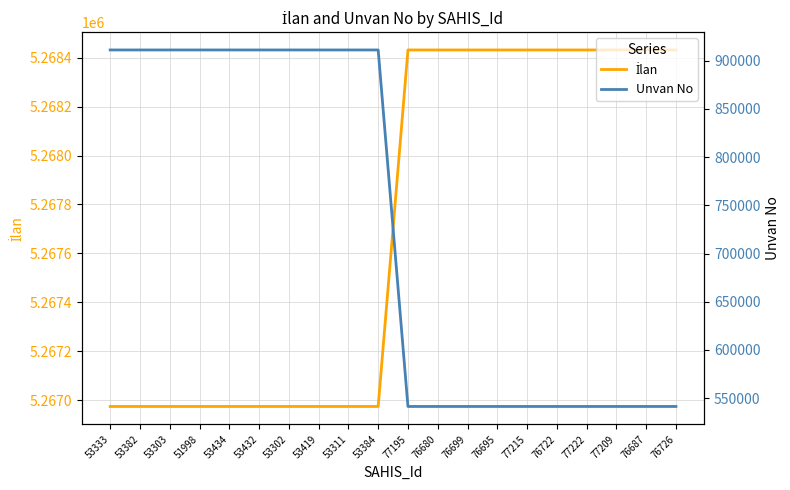

What position from the right is 53382?

19